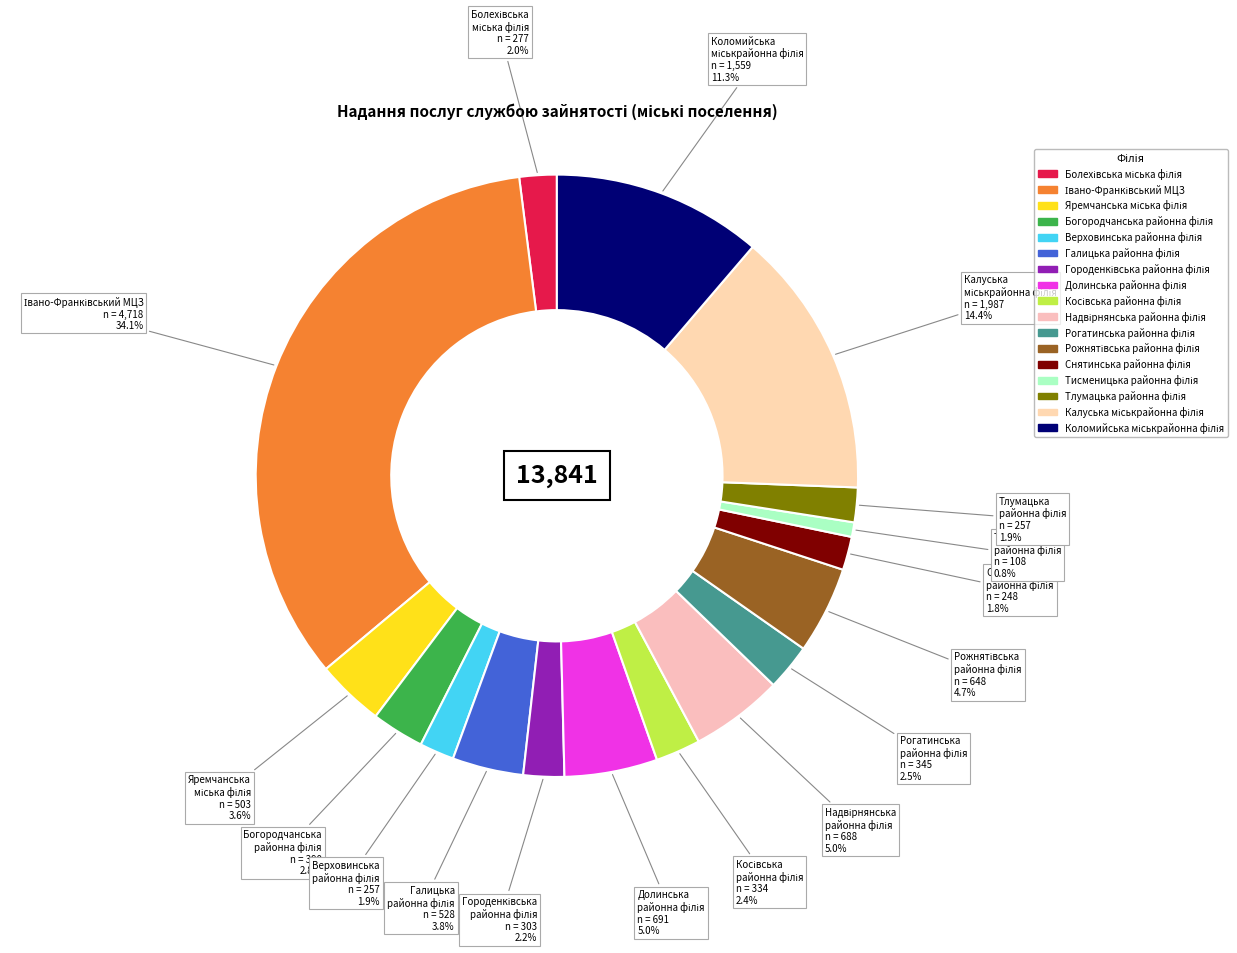

How many segments does this pie chart have?

17